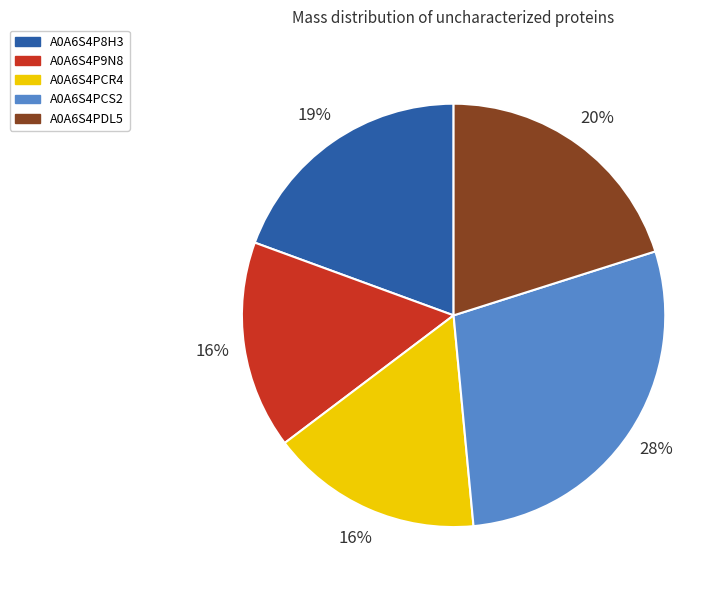

Is there any slice that represents more than half of the pie?

No